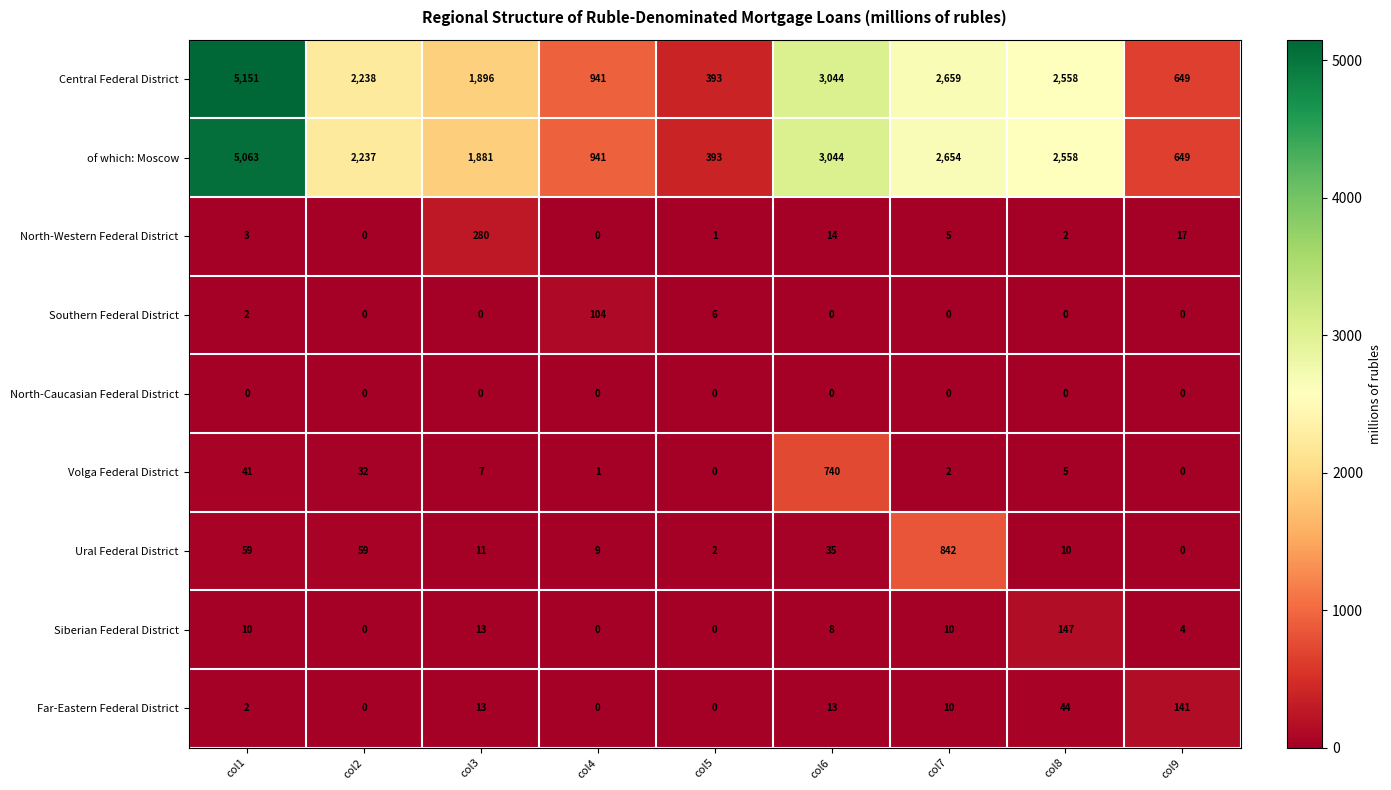

Is the value of North-Caucasian Federal District at col7 greater than the value of Central Federal District at col4?

No